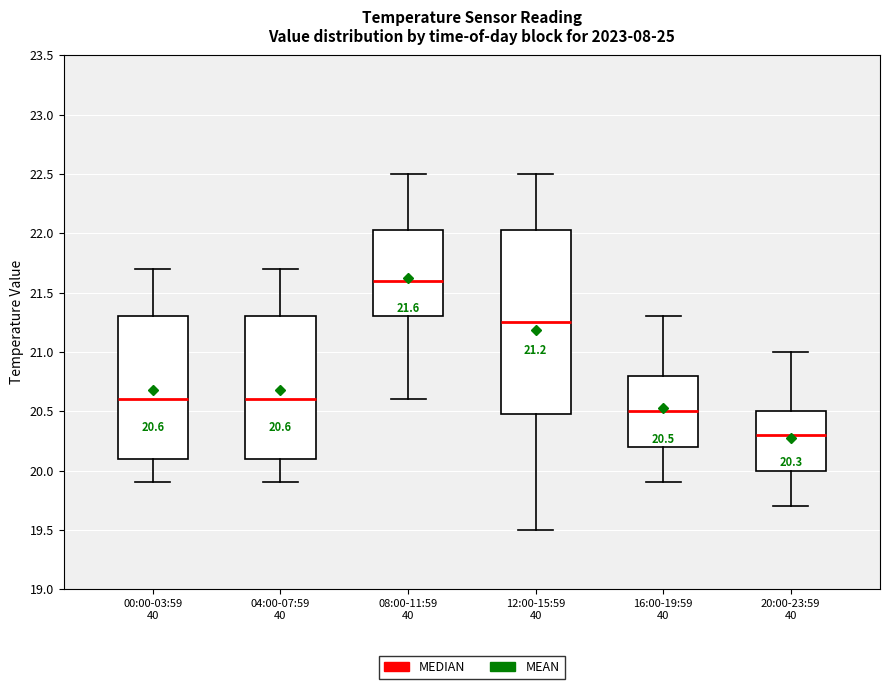

Which box is the tallest, from its lower edge to its upper edge?

12:00-15:59 40